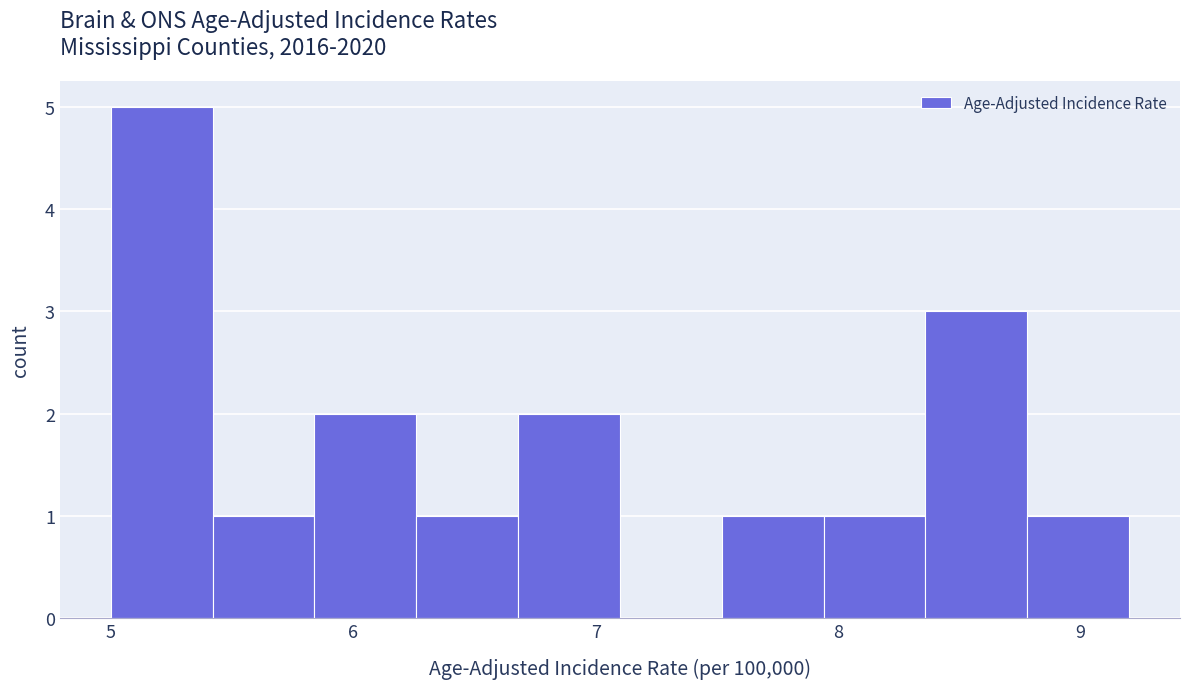

Reading left to right, list every bar in this chart as the range it spans on the x-axis followed by its height. Neither the bar edges nor the heights are printed on the chart, so give them approximately, as read against the axes.

5.00 to 5.42: 5
5.42 to 5.84: 1
5.84 to 6.26: 2
6.26 to 6.68: 1
6.68 to 7.10: 2
7.10 to 7.52: 0
7.52 to 7.94: 1
7.94 to 8.36: 1
8.36 to 8.78: 3
8.78 to 9.20: 1